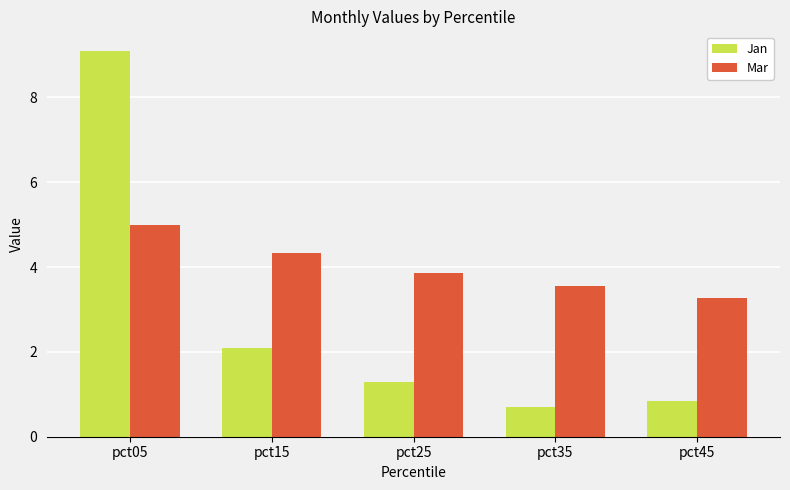

Reading right to left, extract all data points from this chart.

Jan: pct45=0.8	pct35=0.7	pct25=1.3	pct15=2.1	pct05=9.1
Mar: pct45=3.3	pct35=3.5	pct25=3.9	pct15=4.3	pct05=5.0